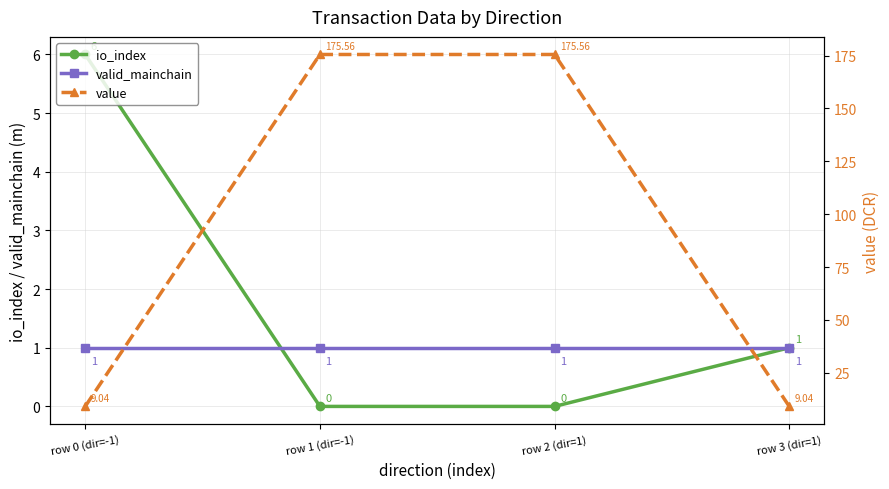

What is the label of the 4th point from the left?

row 3 (dir=1)